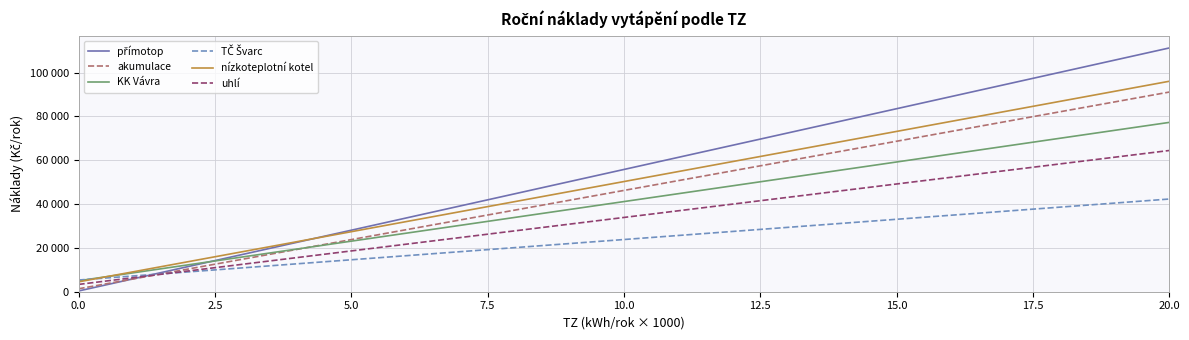

Which series has the largest total across all categories?

přímotop